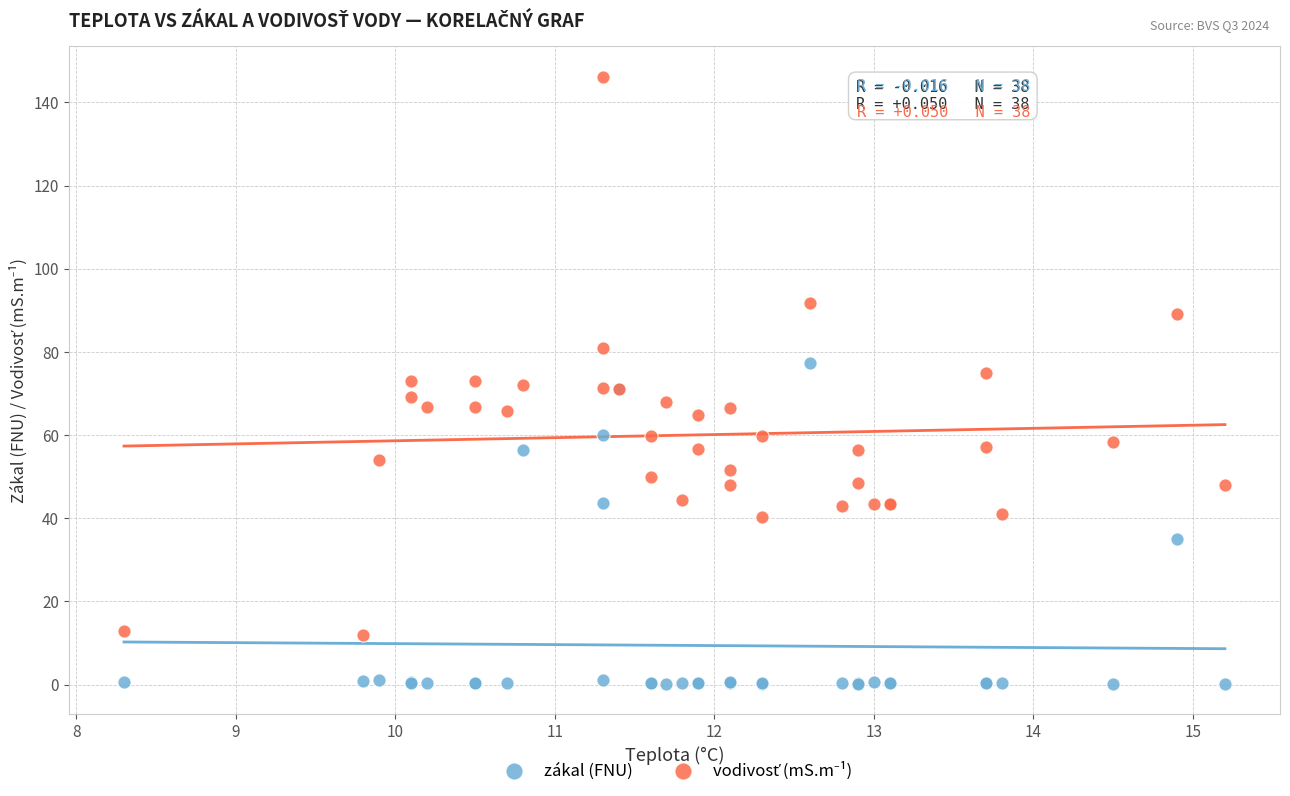

What is the X range (max minus min) for the scatter plot?

6.9